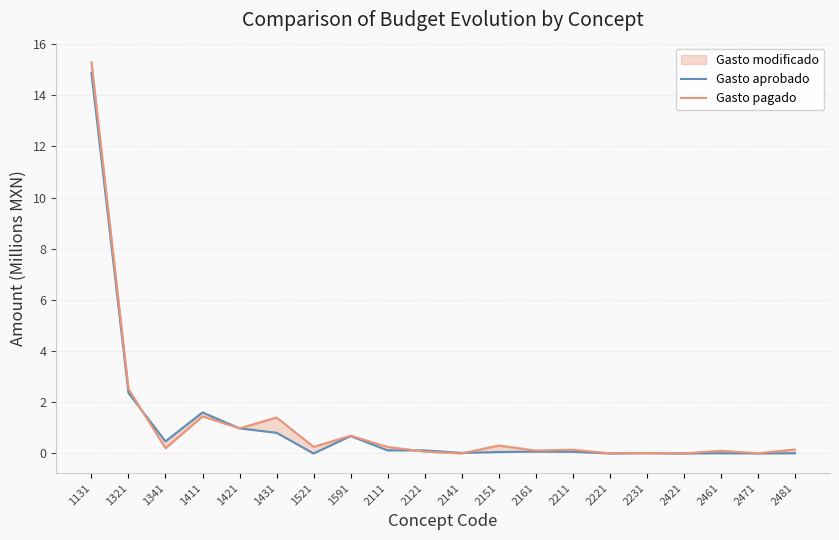

Reading left to right, transcribe all the data shown in this chart.

Gasto aprobado: 14.9	2.4	0.5	1.6	1.0	0.8	0.0	0.7	0.1	0.1	0.0	0.1	0.1	0.1	0.0	0.0	0.0	0.0	0.0	0.0
Gasto pagado: 15.3	2.5	0.2	1.5	1.0	1.4	0.3	0.7	0.3	0.1	0.0	0.3	0.1	0.1	0.0	0.0	0.0	0.1	0.0	0.2